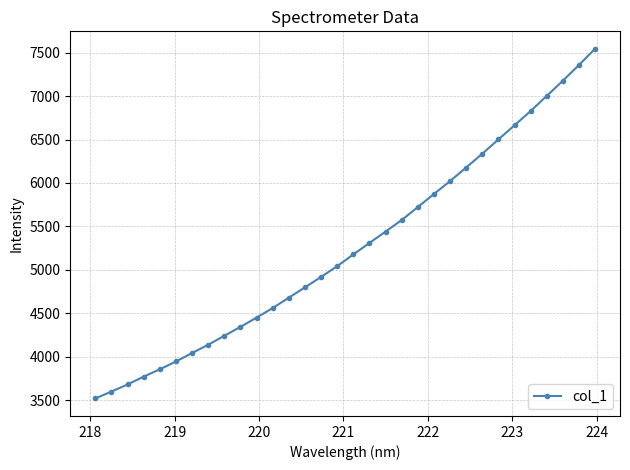

What is the value of the 13th point from the left?

4681.1